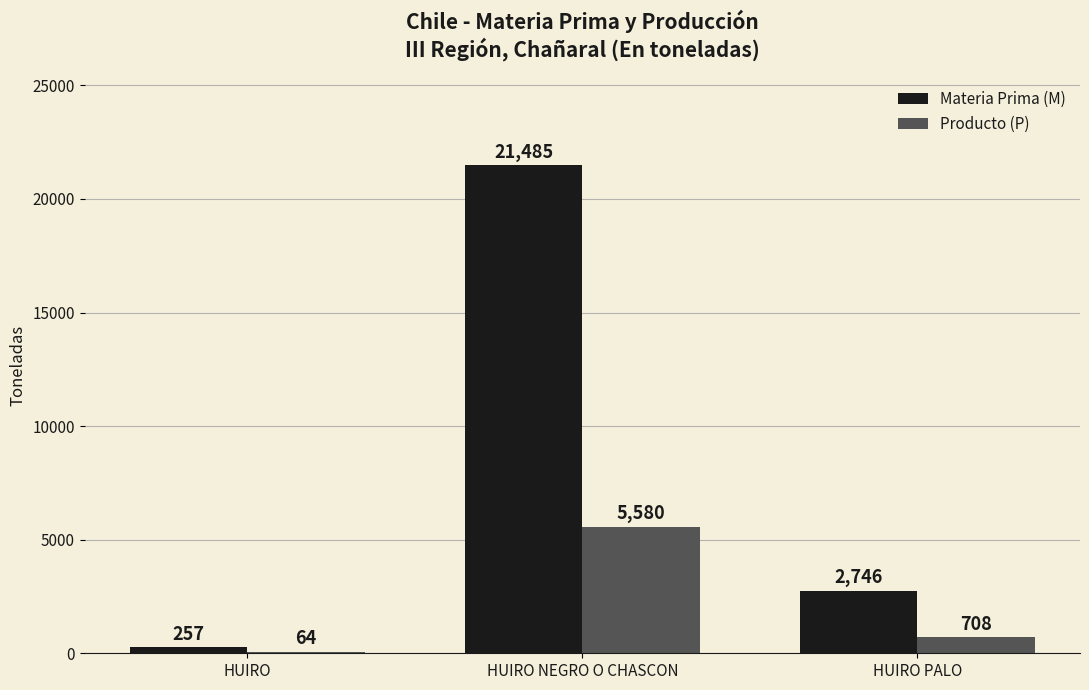

Which series changed the most between HUIRO and HUIRO PALO?

Materia Prima (M)